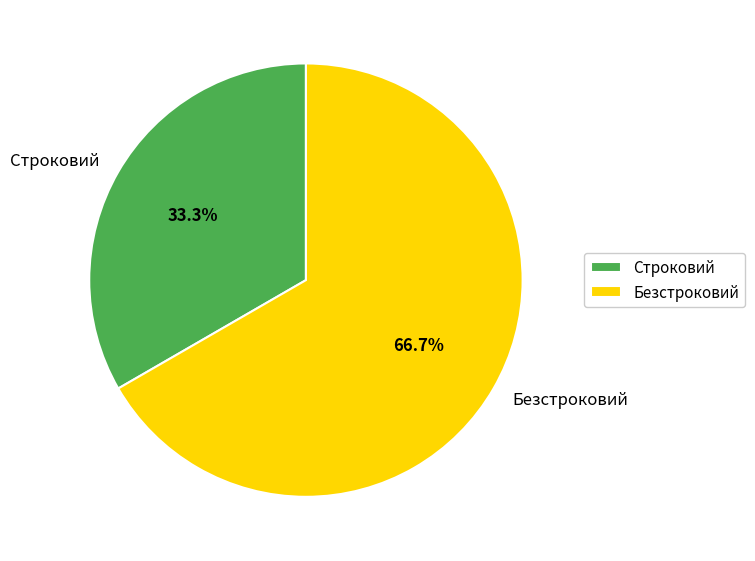

Approximately how many times larger is the value at Строковий compared to Безстроковий?

0.5